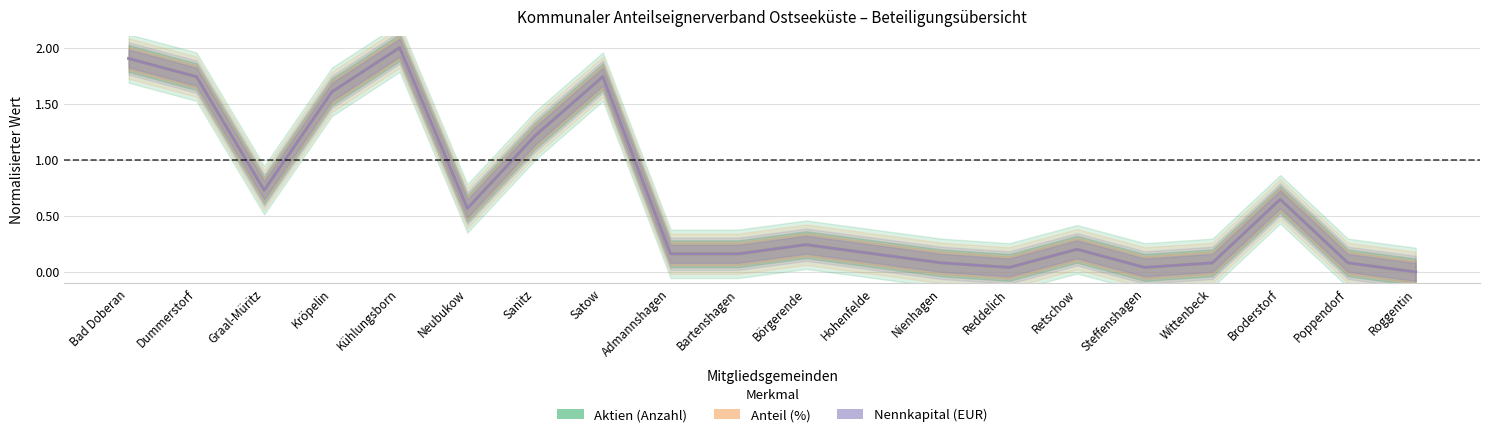

What is the average value of the Aktien (Anzahl) series?

0.7